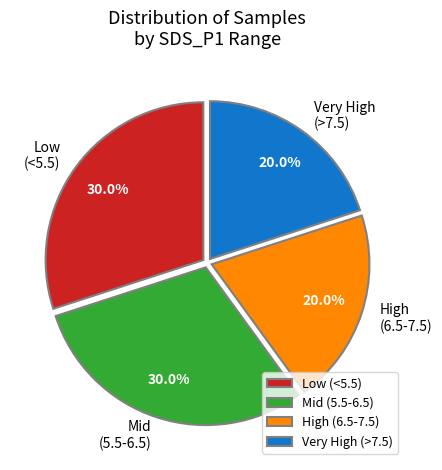

What percentage is NOT represented by Mid (5.5-6.5)?

70.0%